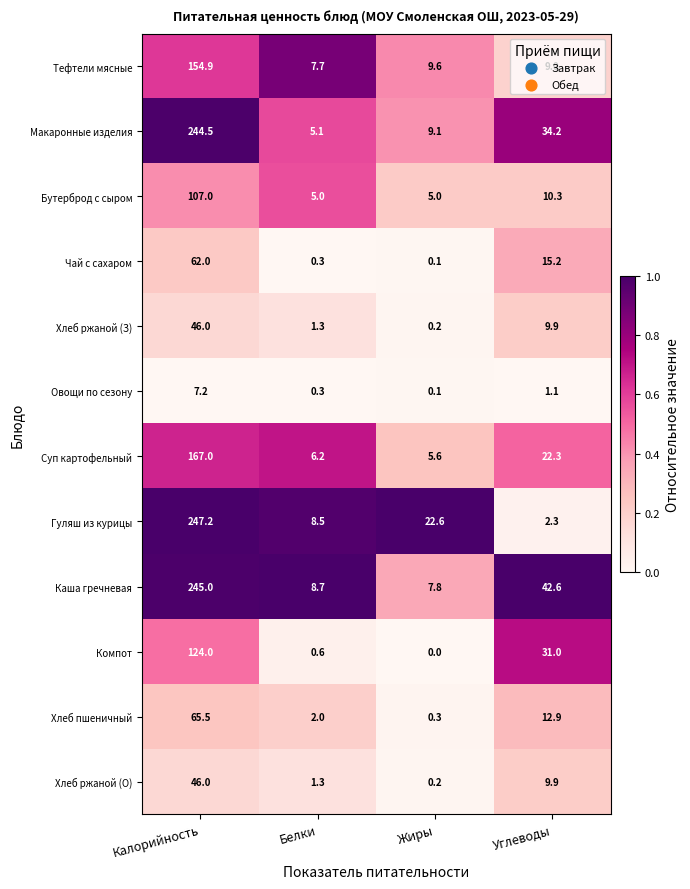

How many data points does each series have?

4